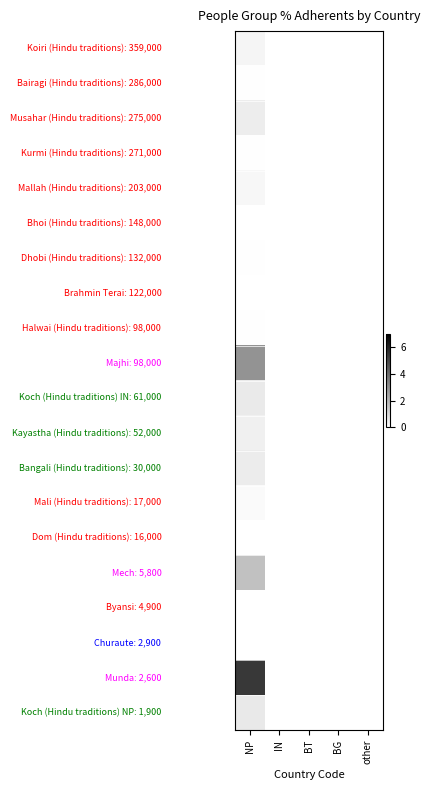

Which has a higher value, BG or NP?

NP